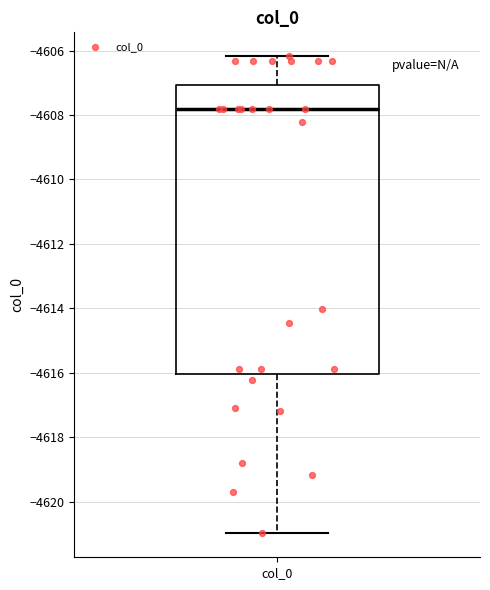

Transcribe this box plot: give where the median line is, the range the box spans, and where the two whiskers end, as read against the y-axis. The values are not printed on the chart, so give them approximately, as read against the axis.

median -4607.8, box -4616.0 to -4607.0, whiskers -4621.0 to -4606.2